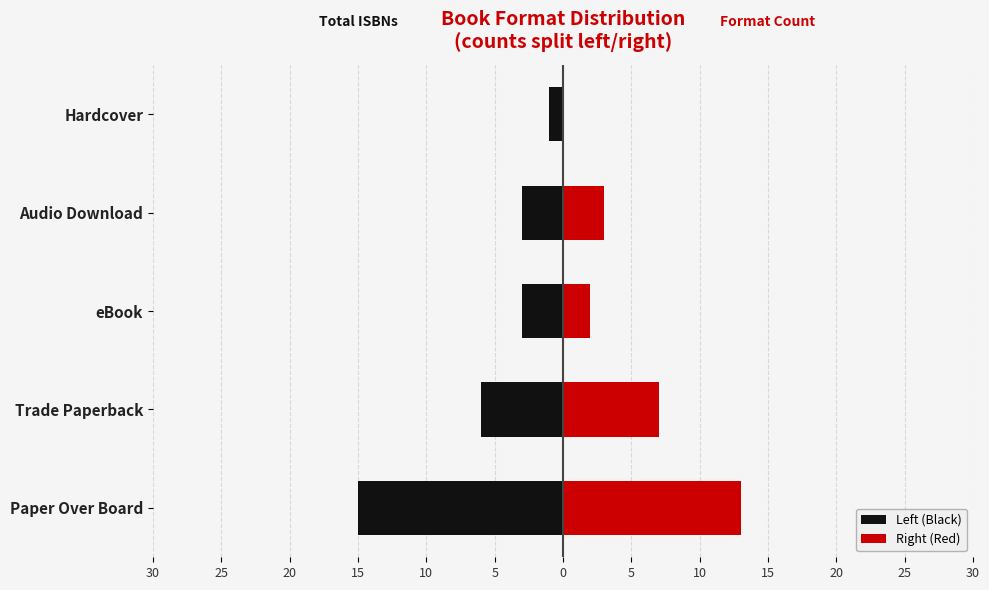

Which series changed the most between Paper Over Board and Audio Download?

Left (Black)